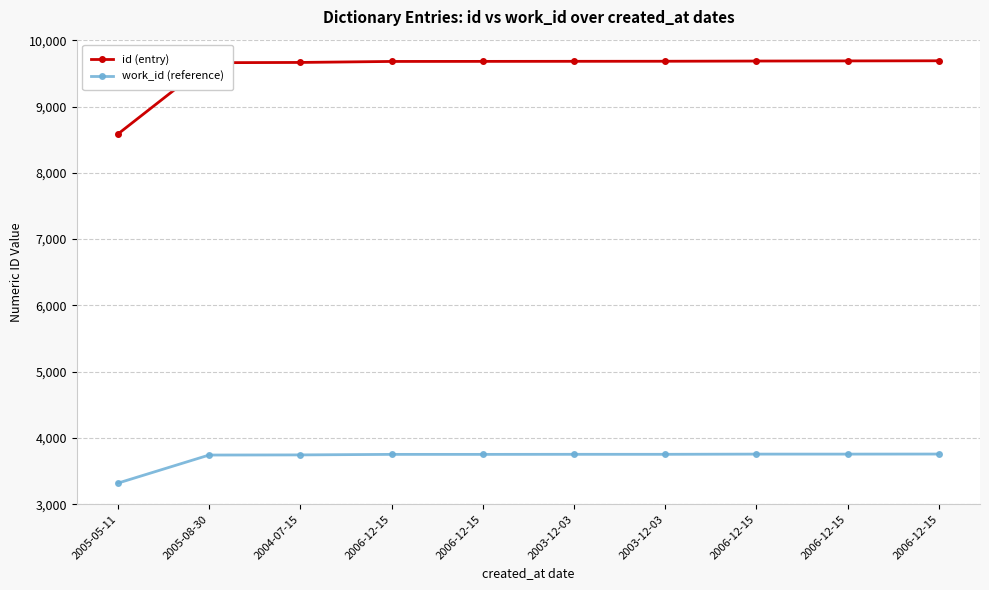

Count the number of categories in the chart.

10